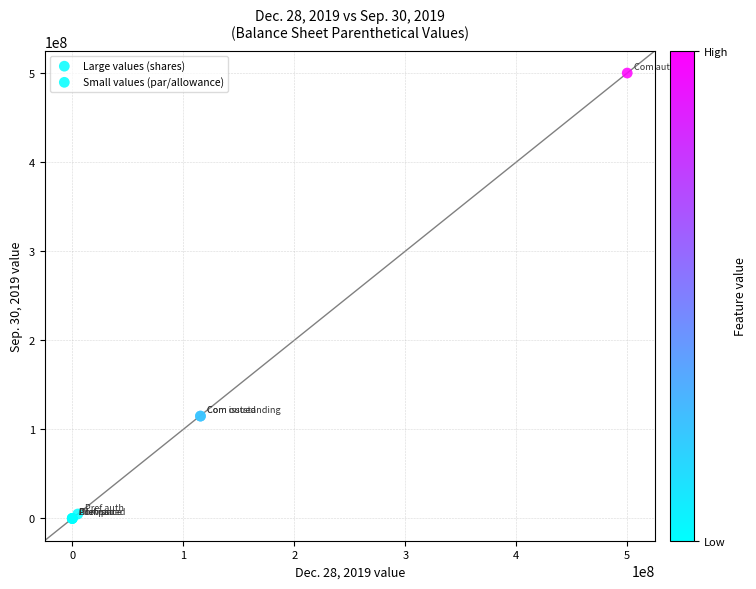

Which series reaches the maximum Y coordinate?

Large values (shares)